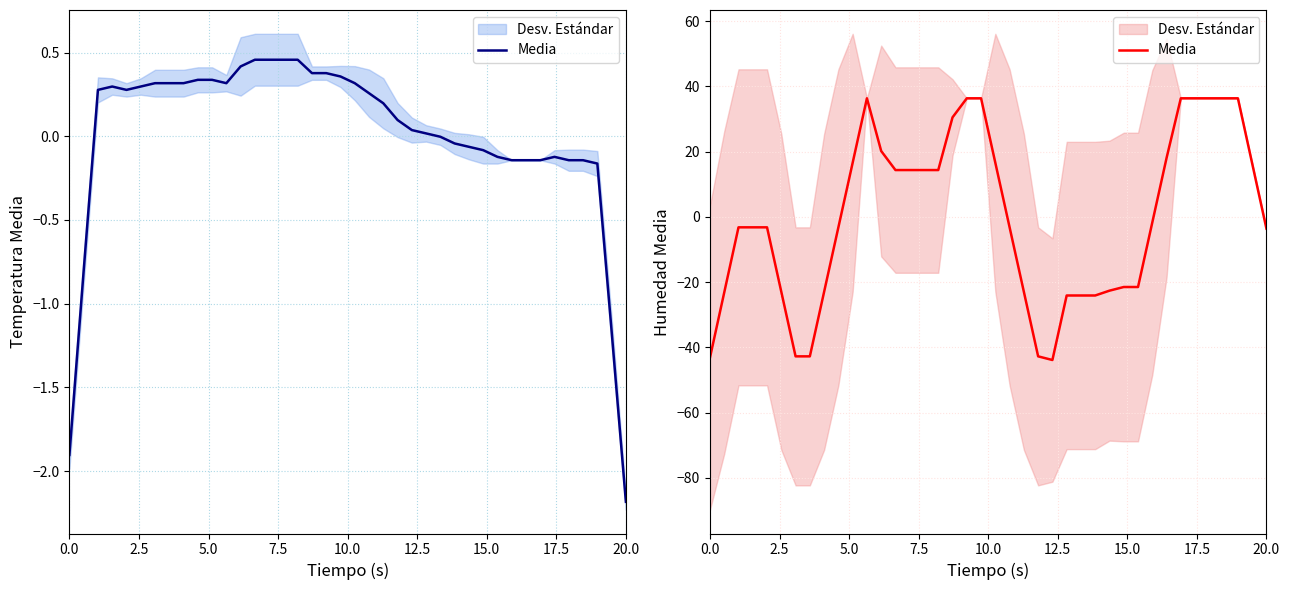

How many values are below zero?

22